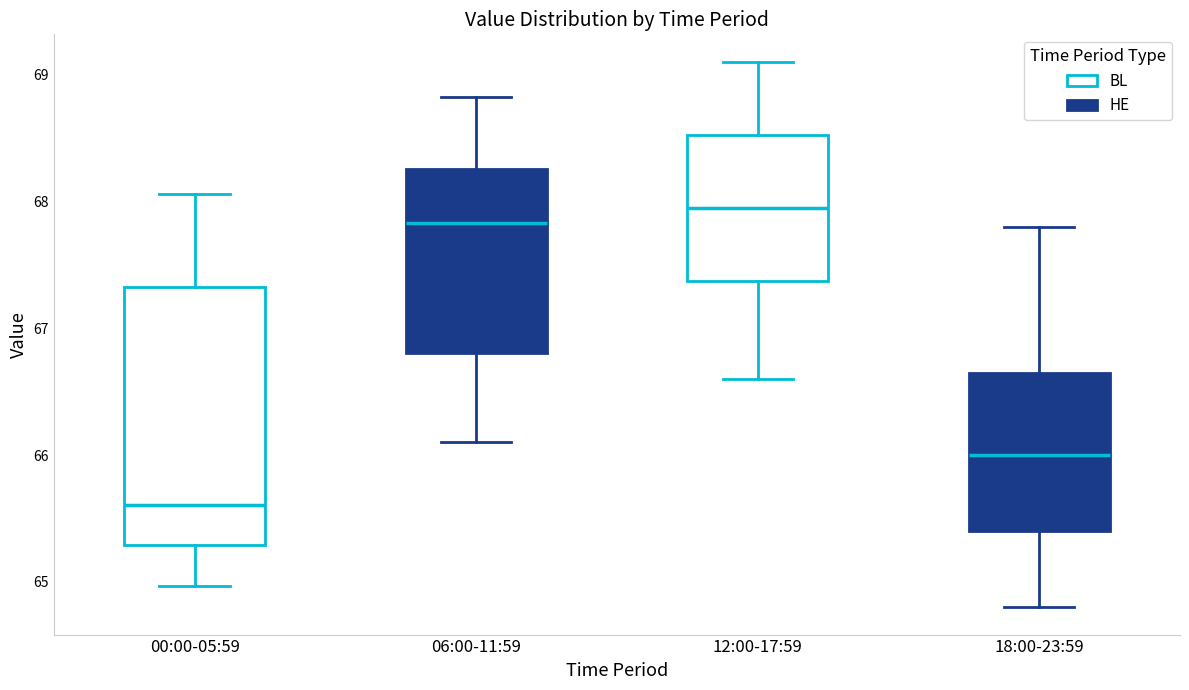

Where does the upper whisker of the box for 18:00-23:59 end on the y-axis? The values are not printed on the chart, so give them approximately, as read against the axis.

67.8